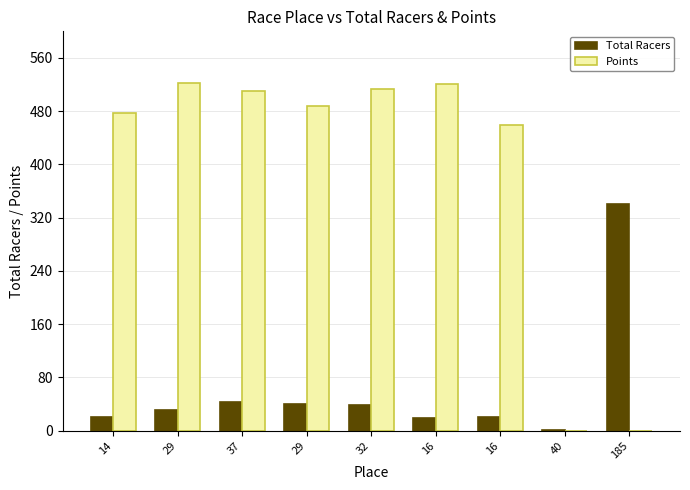

Does the chart contain stacked bars?

No